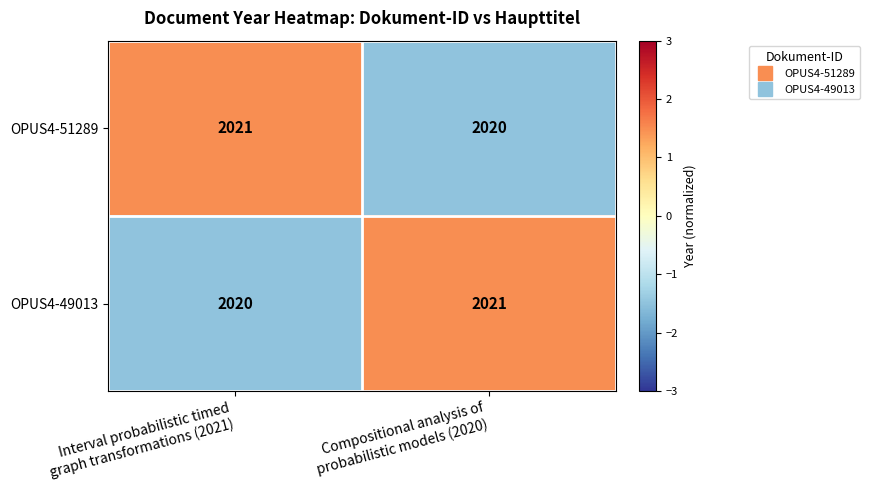

At Interval probabilistic timed
graph transformations (2021), list the series in order from largest to smallest.

OPUS4-51289, OPUS4-49013